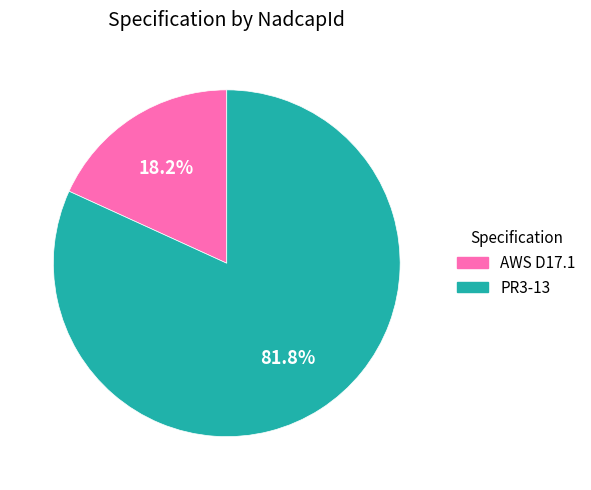

Is it true that AWS D17.1 is 18% of the pie?

True